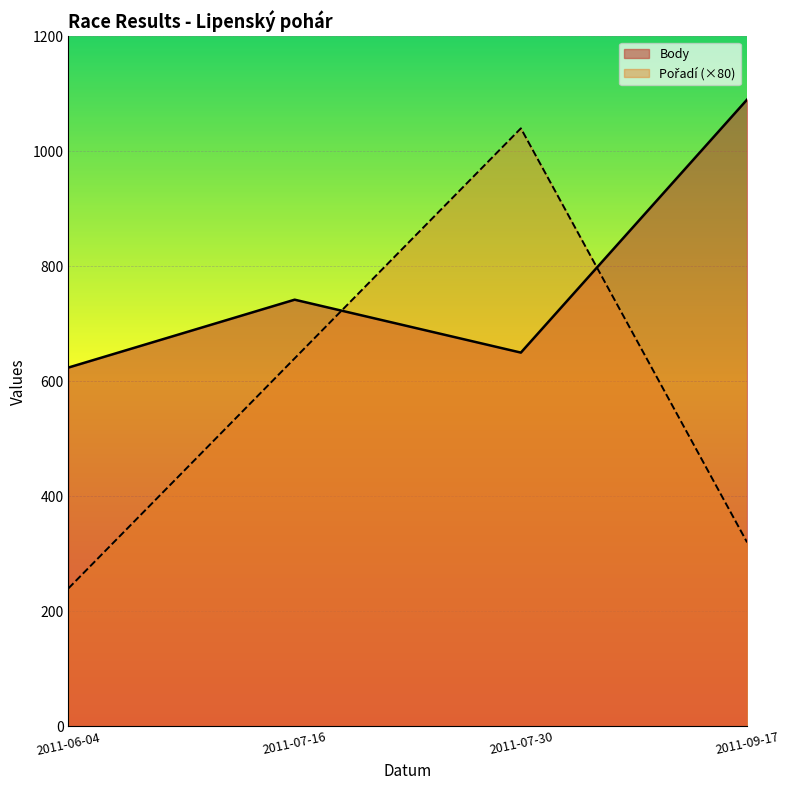

What are all the series names shown in the legend?

Body, Pořadí